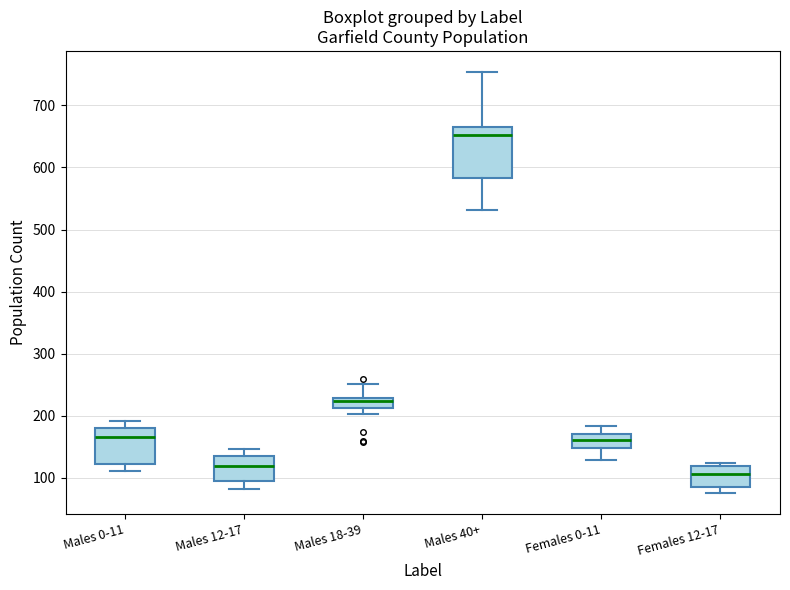

Reading left to right, read every box against the y-axis: the position of its median line, the range the box covers, and the ends of its whiskers. The values are not printed on the chart, so give them approximately, as read against the axis.

Males 0-11: median 170, box 120 to 180, whiskers 110 to 190
Males 12-17: median 120, box 100 to 140, whiskers 80 to 150
Males 18-39: median 220, box 210 to 230, whiskers 200 to 250
Males 40+: median 650, box 580 to 670, whiskers 530 to 750
Females 0-11: median 160, box 150 to 170, whiskers 130 to 180
Females 12-17: median 110, box 90 to 120, whiskers 80 to 120 (just above the box's upper edge)